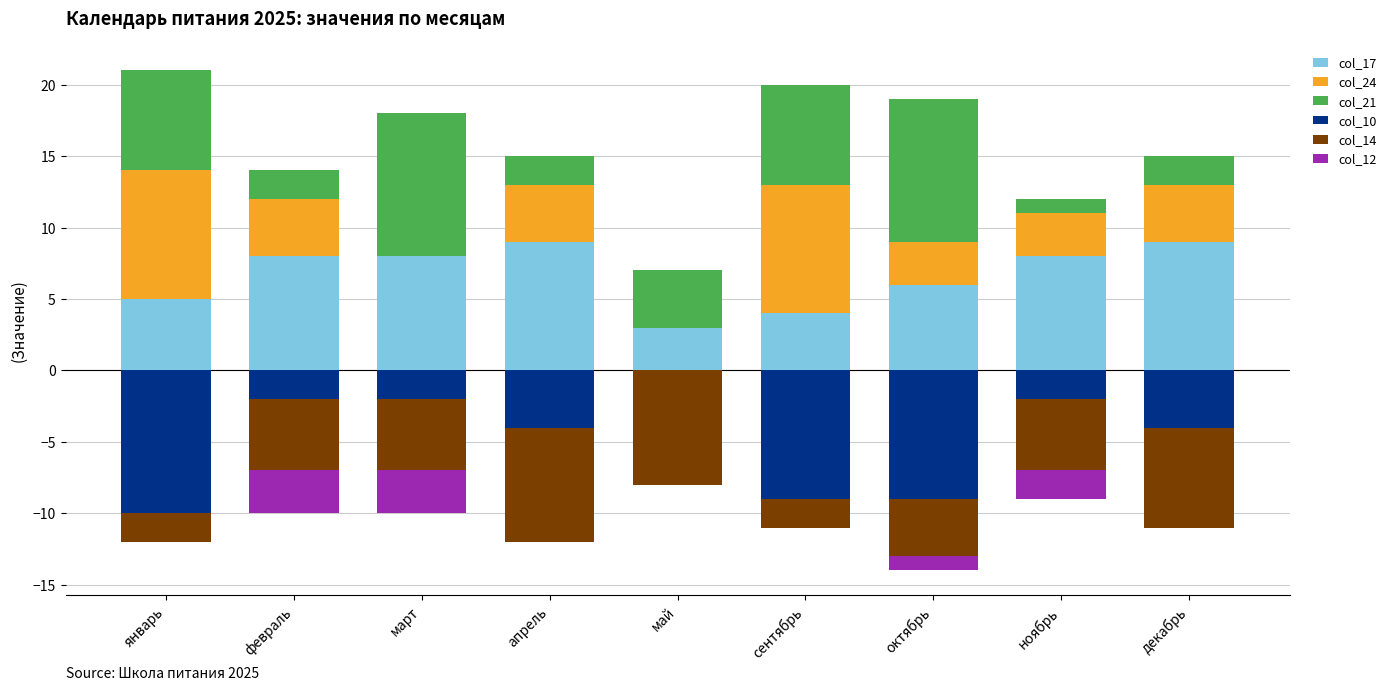

What are all the series names shown in the legend?

col_17, col_24, col_21, col_10, col_14, col_12